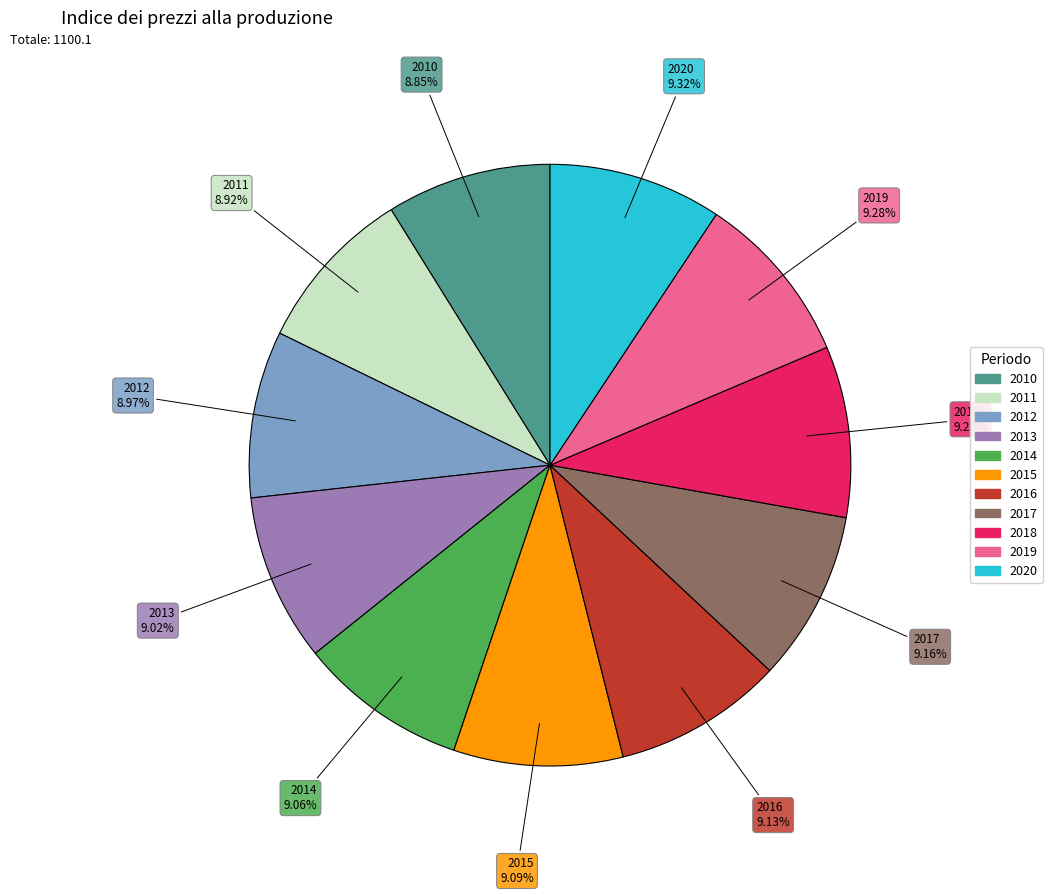

Approximately how many times larger is the value at 2017 compared to 2011?

1.0